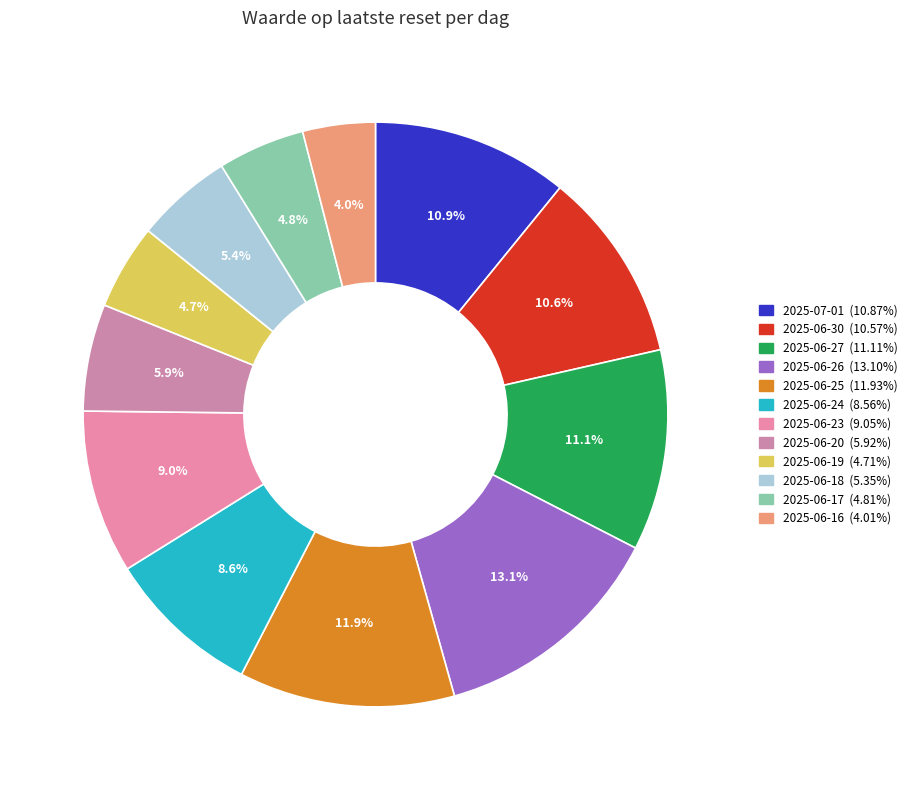

Is it true that 2025-06-19 is 5% of the pie?

True